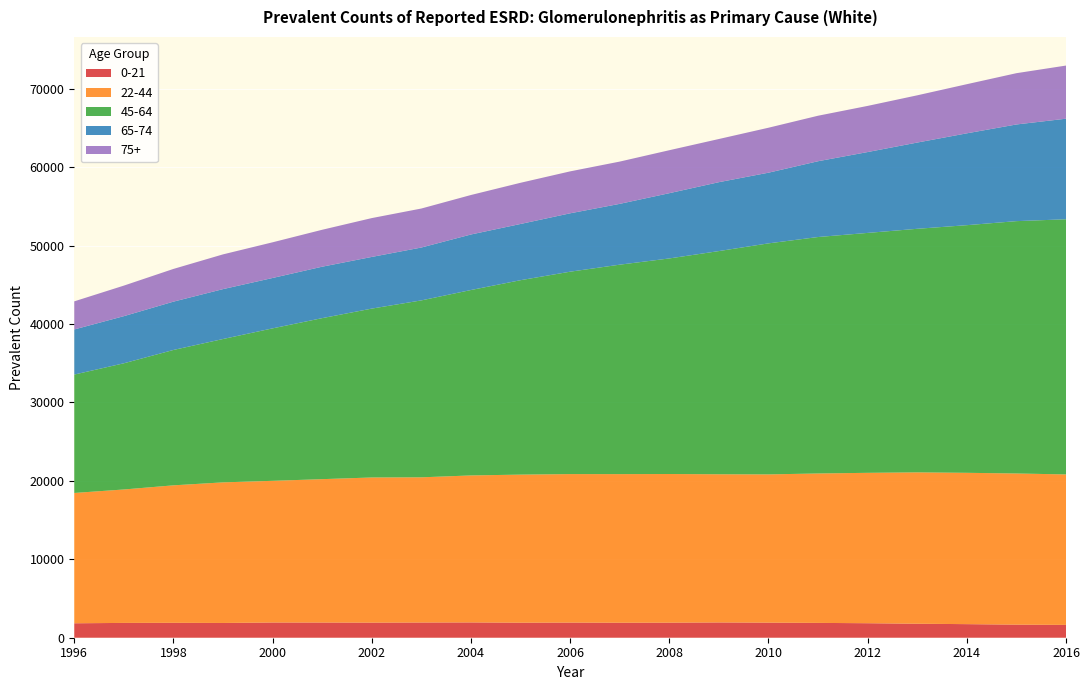

Reading left to right, extract all data points from this chart.

0-21: 1842	1889	1902	1882	1942	1937	1926	1941	1951	1919	1932	1914	1923	1949	1925	1891	1850	1785	1732	1668	1635
22-44: 16619	17016	17531	17930	18066	18285	18509	18514	18745	18881	18936	18950	18954	18896	18903	19055	19178	19302	19298	19277	19189
45-64: 15098	16093	17264	18282	19444	20534	21537	22563	23646	24794	25810	26709	27491	28463	29462	30154	30596	31061	31580	32180	32539
65-74: 5753	6010	6162	6363	6425	6560	6589	6743	7081	7171	7446	7756	8322	8786	9013	9665	10312	10998	11713	12328	12825
75+: 3584	3895	4172	4430	4550	4709	4953	4973	5035	5252	5348	5390	5479	5505	5734	5803	5885	6024	6266	6539	6777